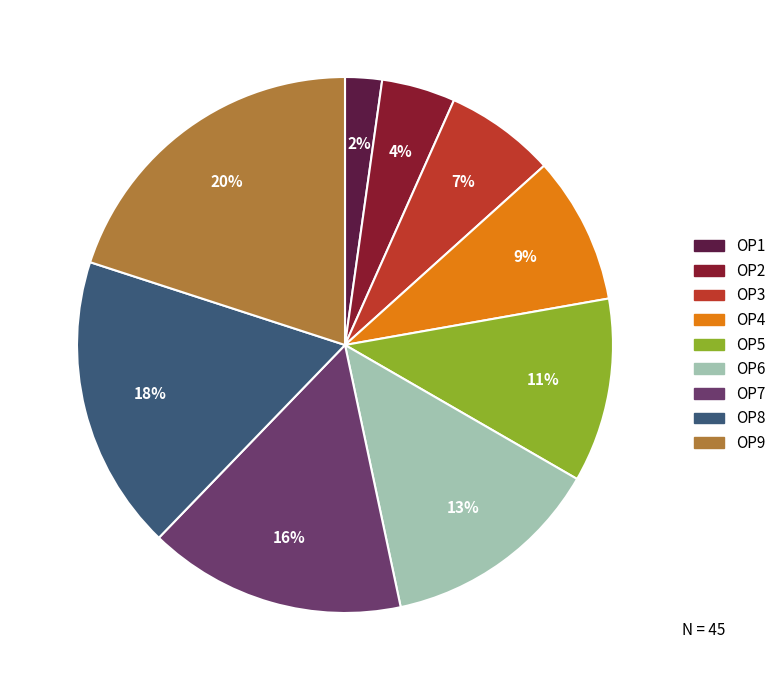

Do ОР5 and ОР7 together represent more than half of the pie?

No